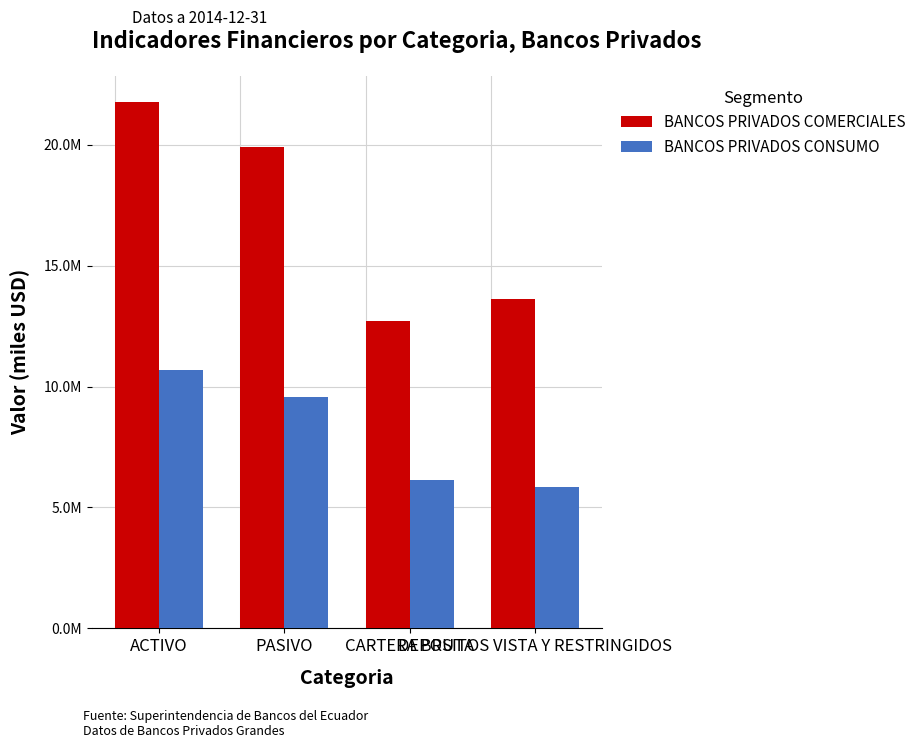

Which series has the largest total across all categories?

BANCOS PRIVADOS COMERCIALES